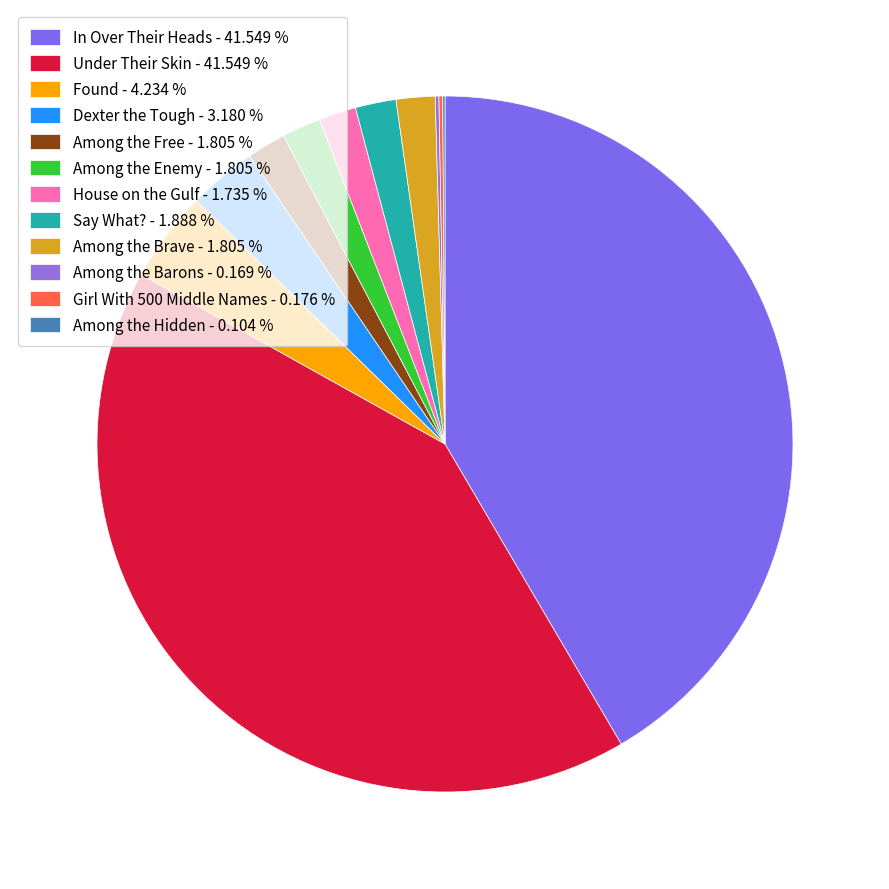

To the nearest percent, what portion does Under Their Skin represent?

42%